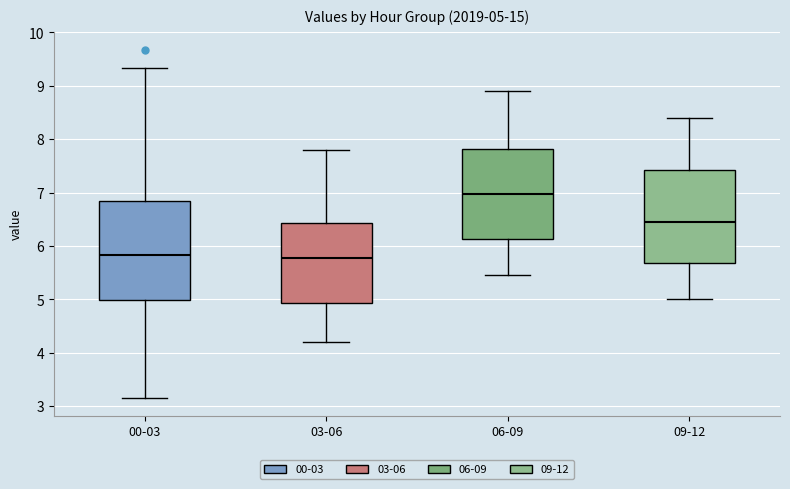

Which box is the tallest, from its lower edge to its upper edge?

00-03